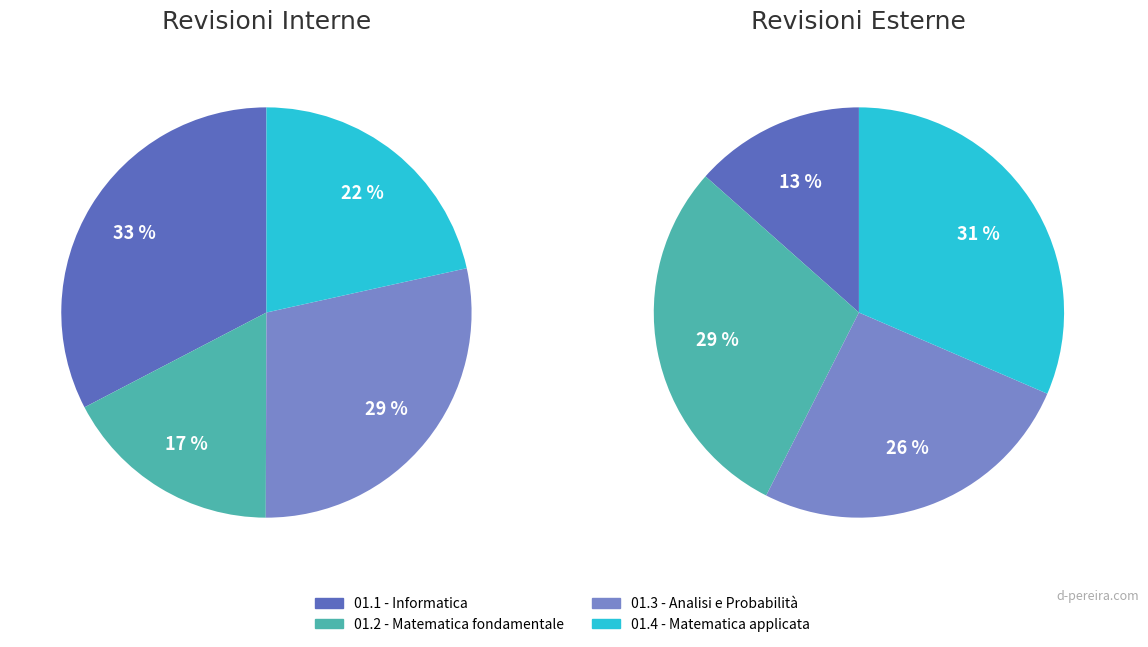

To the nearest percent, what is the average slice percentage?

25%